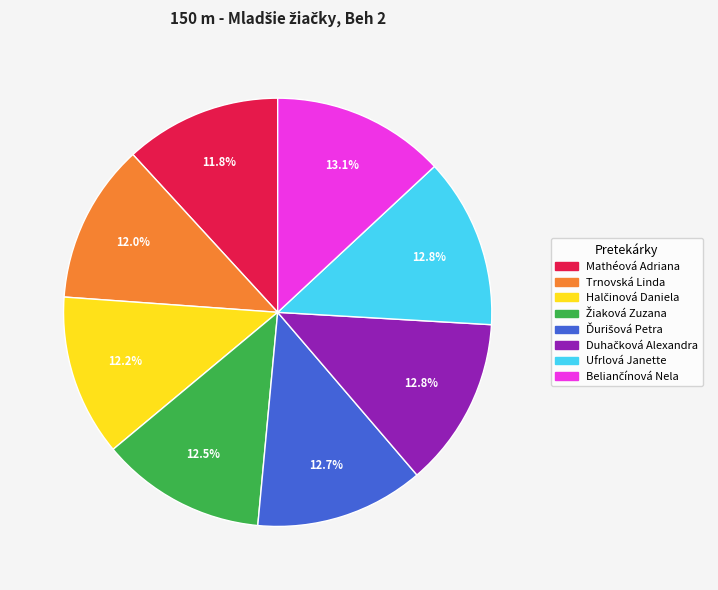

What percentage is the Mathéová Adriana slice, to the nearest percent?

12%